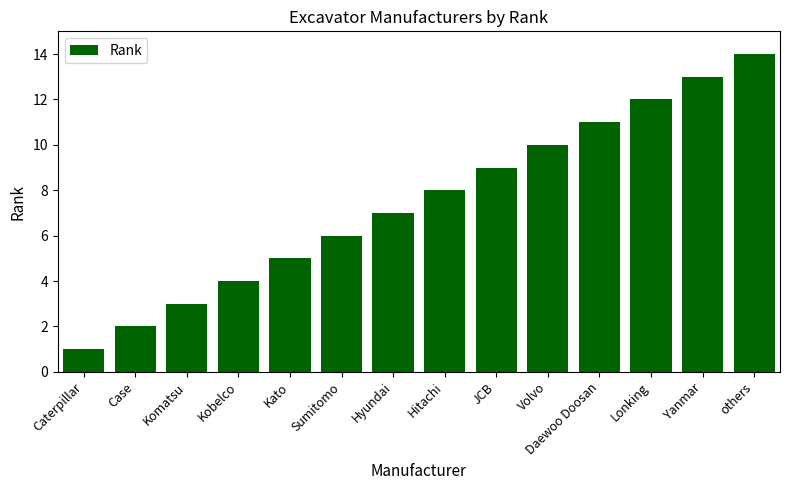

The chart shows a value of 14 at others. True or false?

True